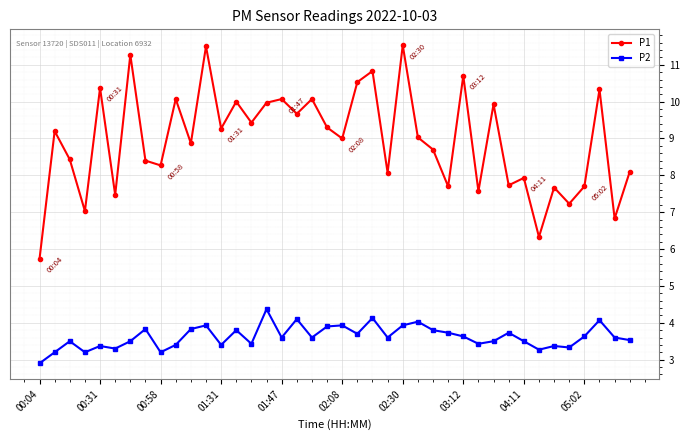

True or false: P2 and P1 intersect in this chart.

False